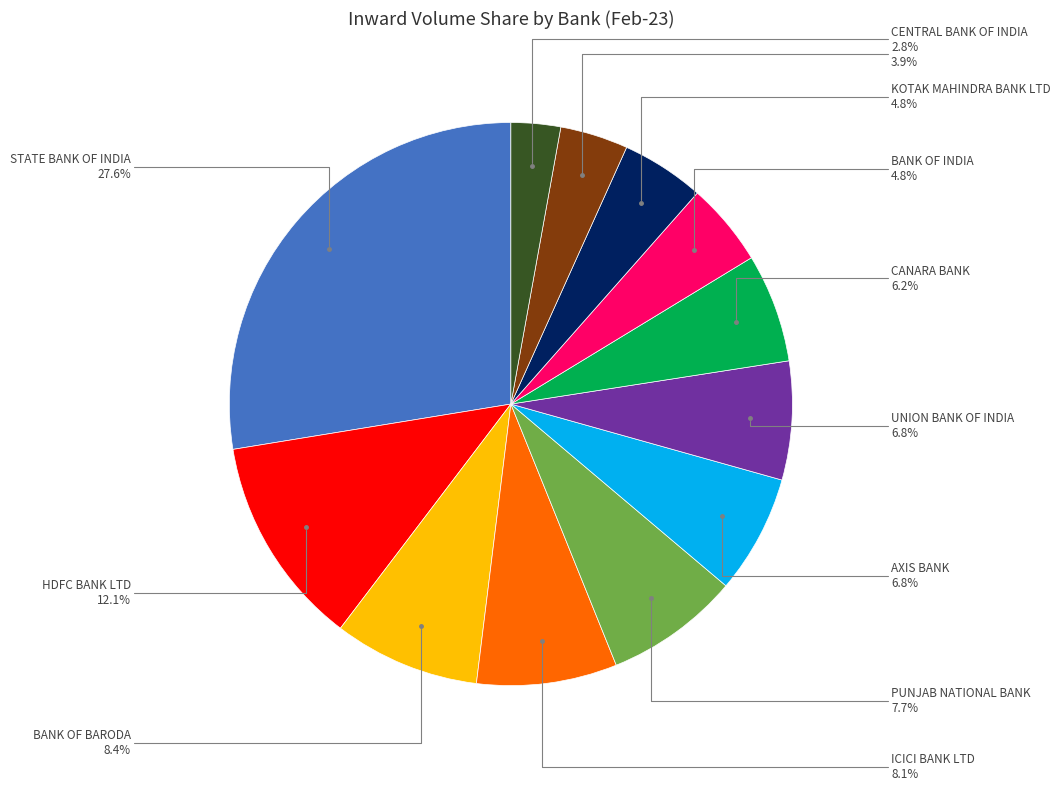

Is there any slice that represents more than half of the pie?

No